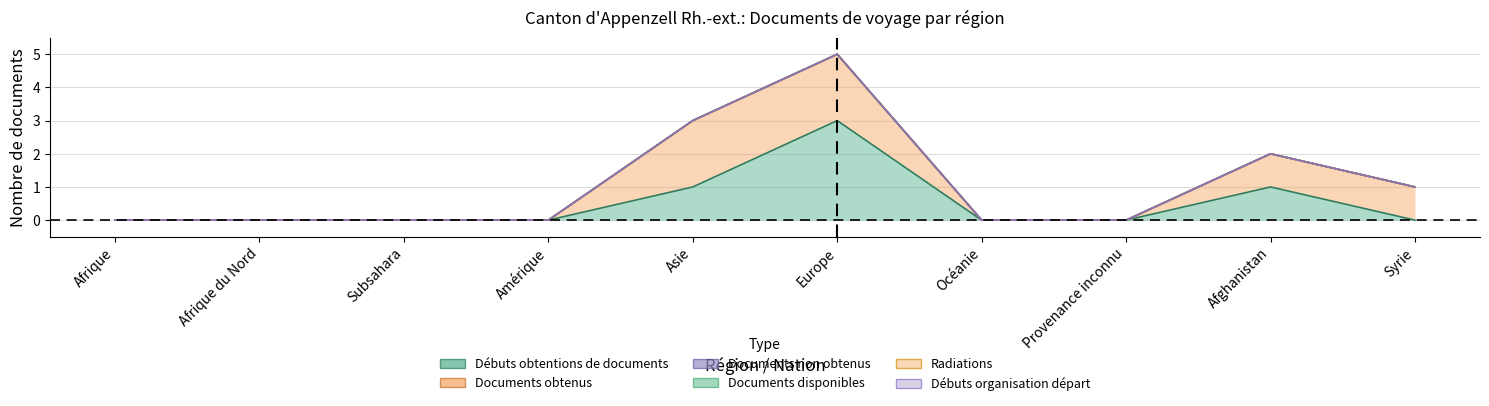

How many Documents obtenus values are between 0 and 1?

8